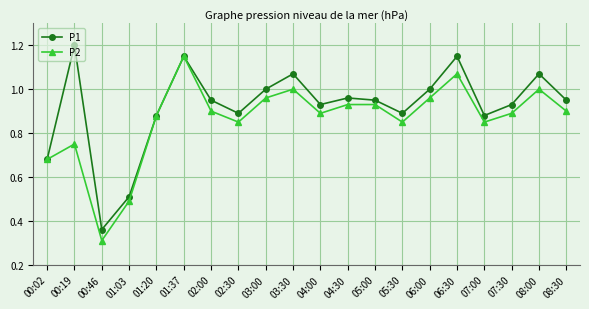

At how many categories does at least one series exceed 0?

20